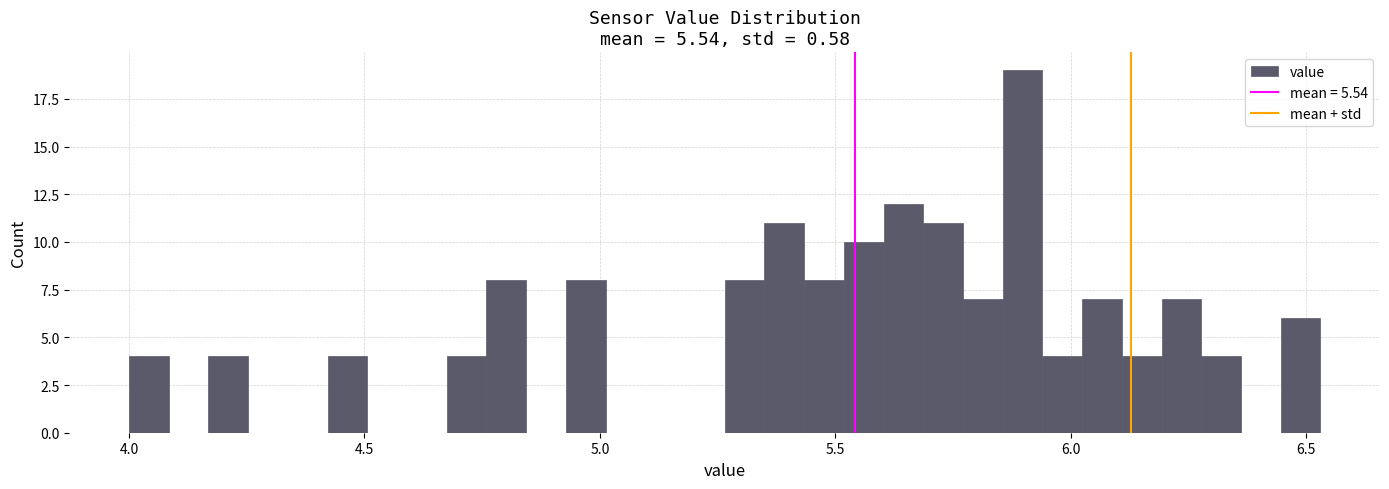

Read against the x-axis, roughly where is the centre of the tallest bar?

5.90